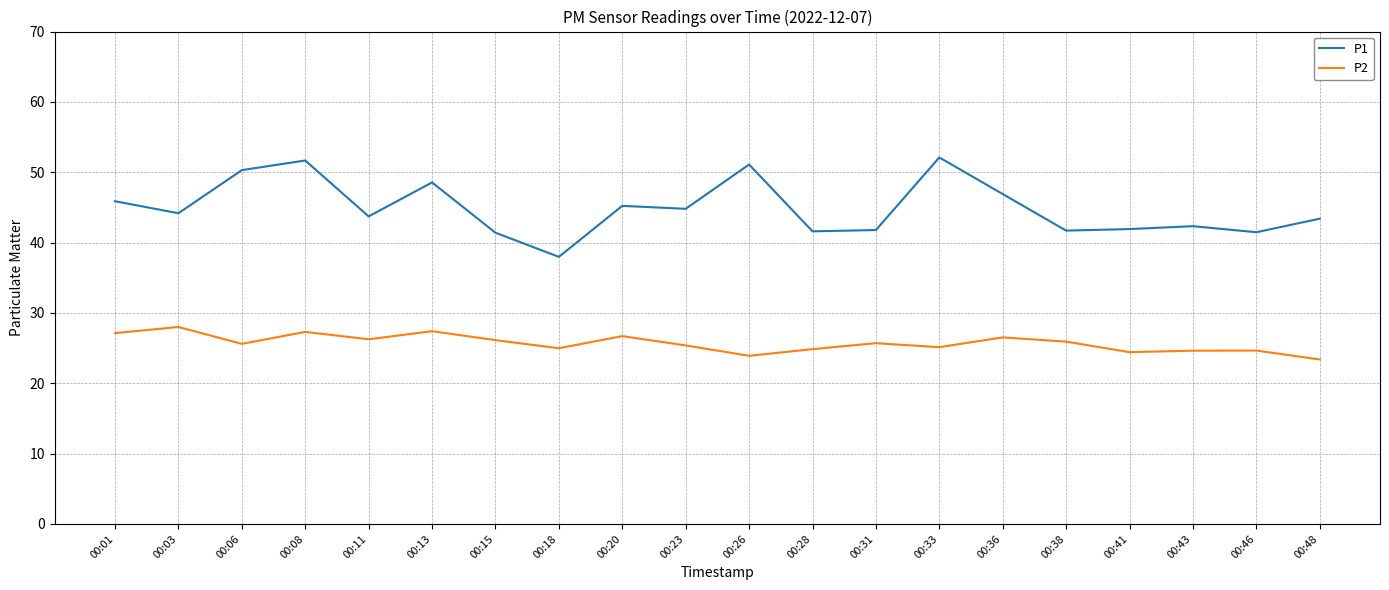

What is the spread (max minus min) of values at 00:15?

15.3